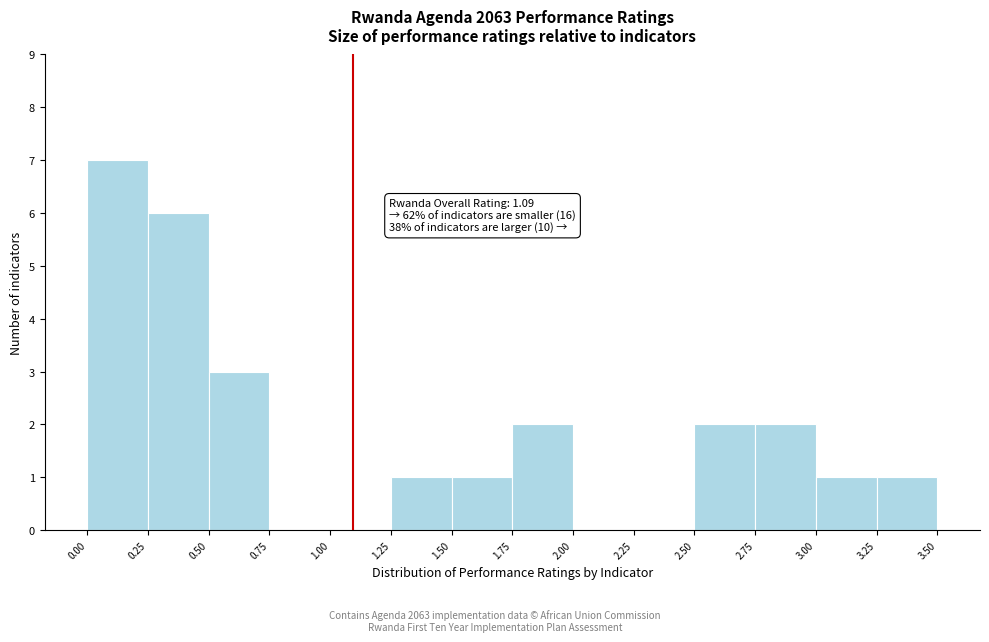

Over which range of the x-axis is the bar tallest?

0.00 to 0.25